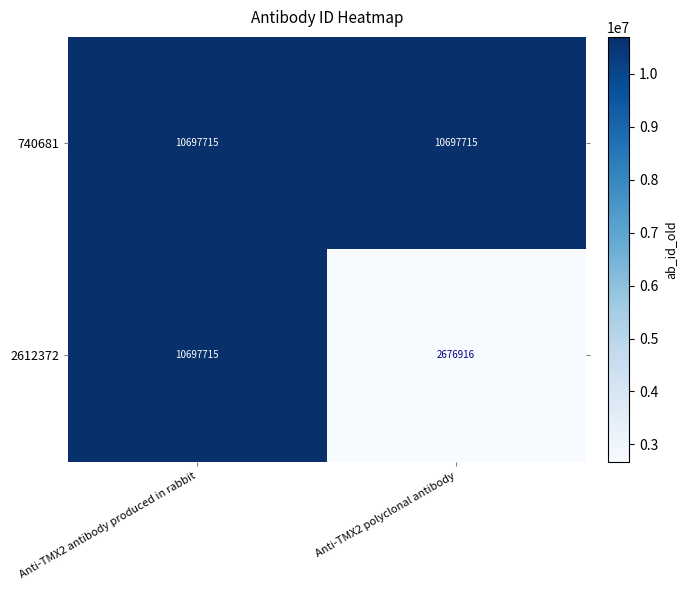

Which series has the largest range (max minus min)?

2612372